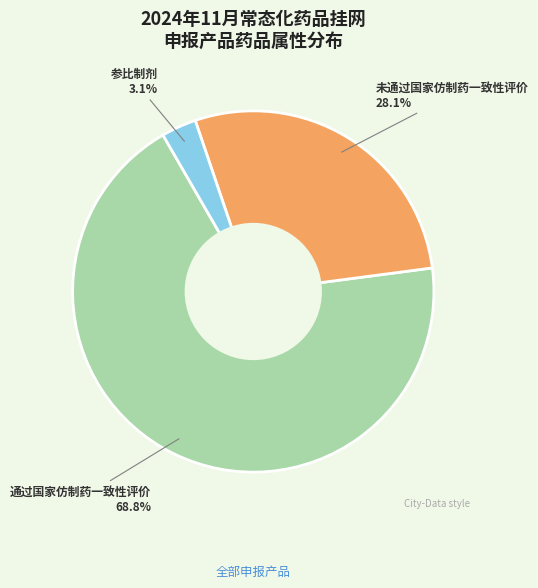

What percentage is the 参比制剂 slice, to the nearest percent?

3%